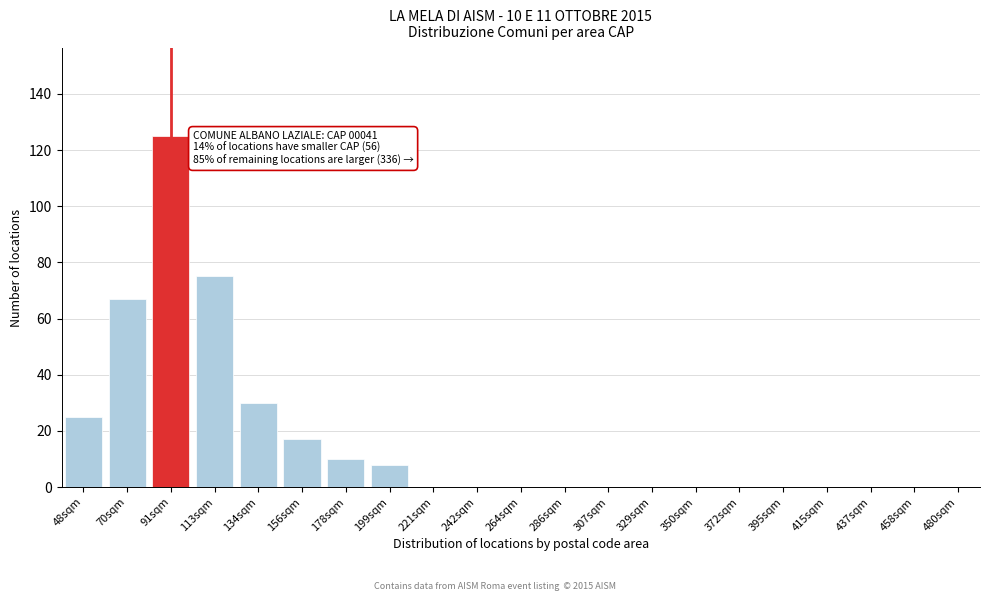

Reading right to left, extract all data points from this chart.

480sqm=0	458sqm=0	437sqm=0	415sqm=0	395sqm=0	372sqm=0	350sqm=0	329sqm=0	307sqm=0	286sqm=0	264sqm=0	242sqm=0	221sqm=0	199sqm=8	178sqm=10	156sqm=17	134sqm=30	113sqm=75	91sqm=125	70sqm=67	48sqm=25